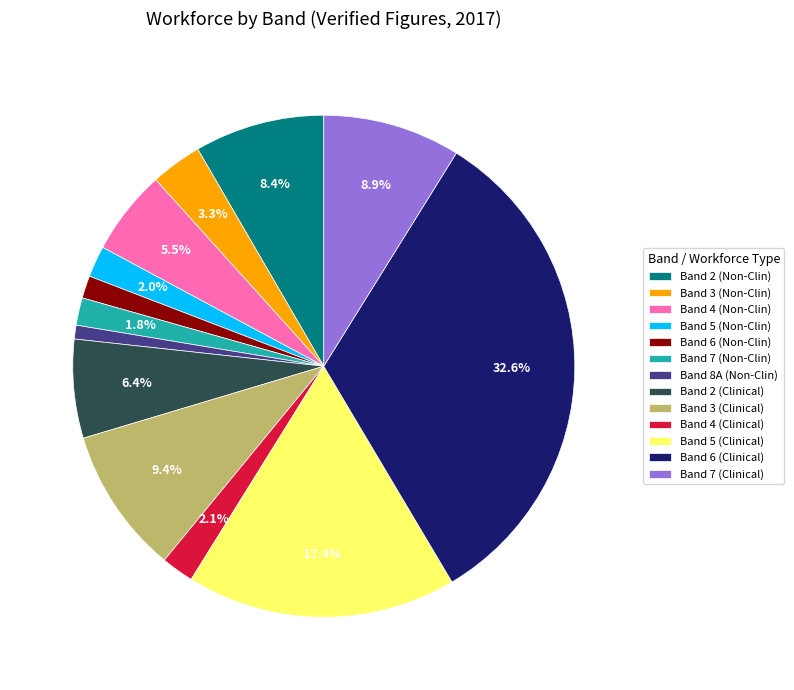

Which has a higher value, Band 8A (Non-Clin) or Band 2 (Clinical)?

Band 2 (Clinical)